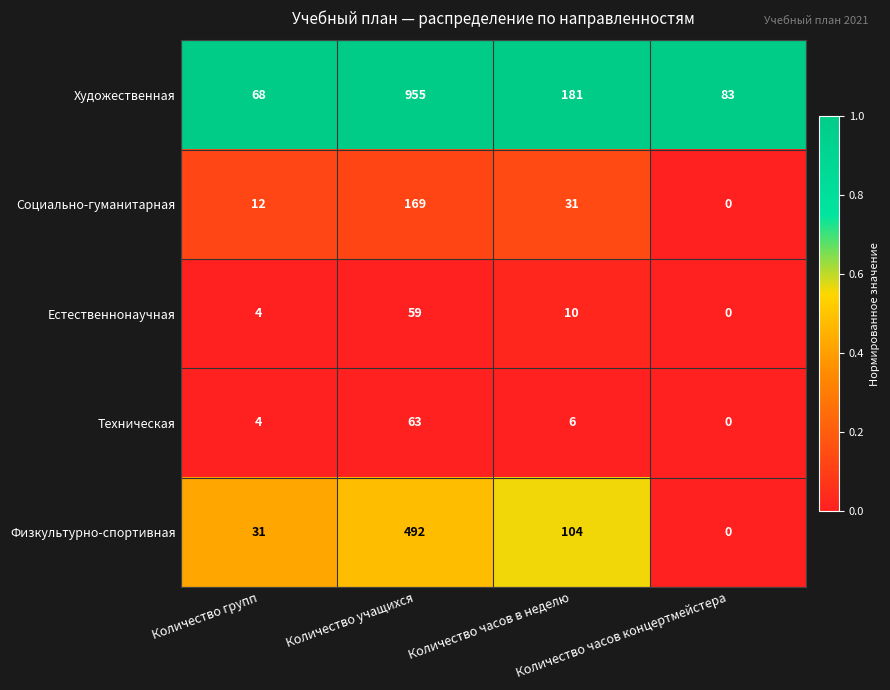

What is the greatest value displayed?

955